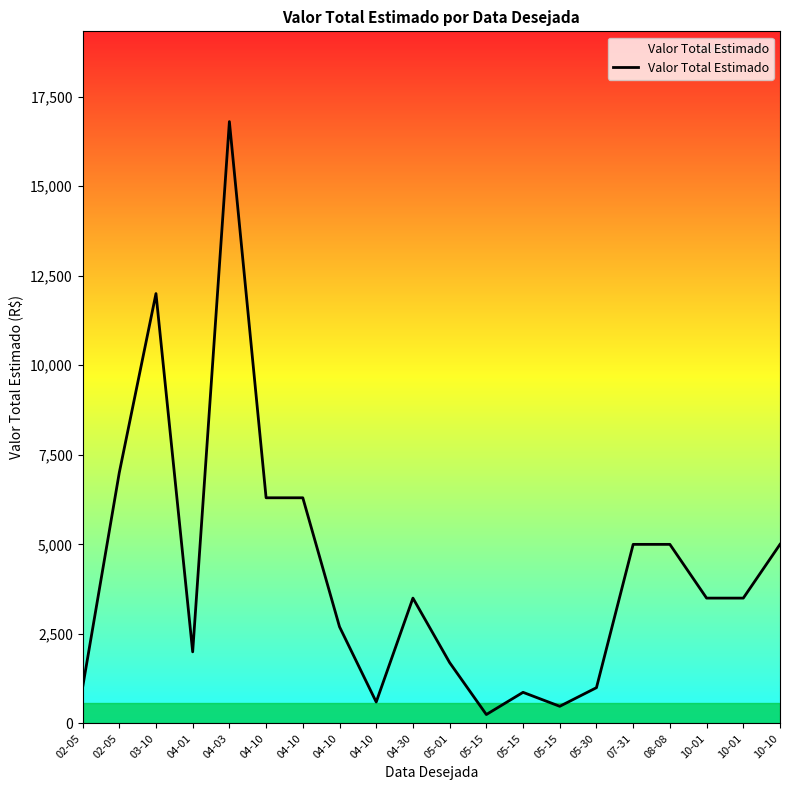

What is the label of the 20th point from the right?

02-05